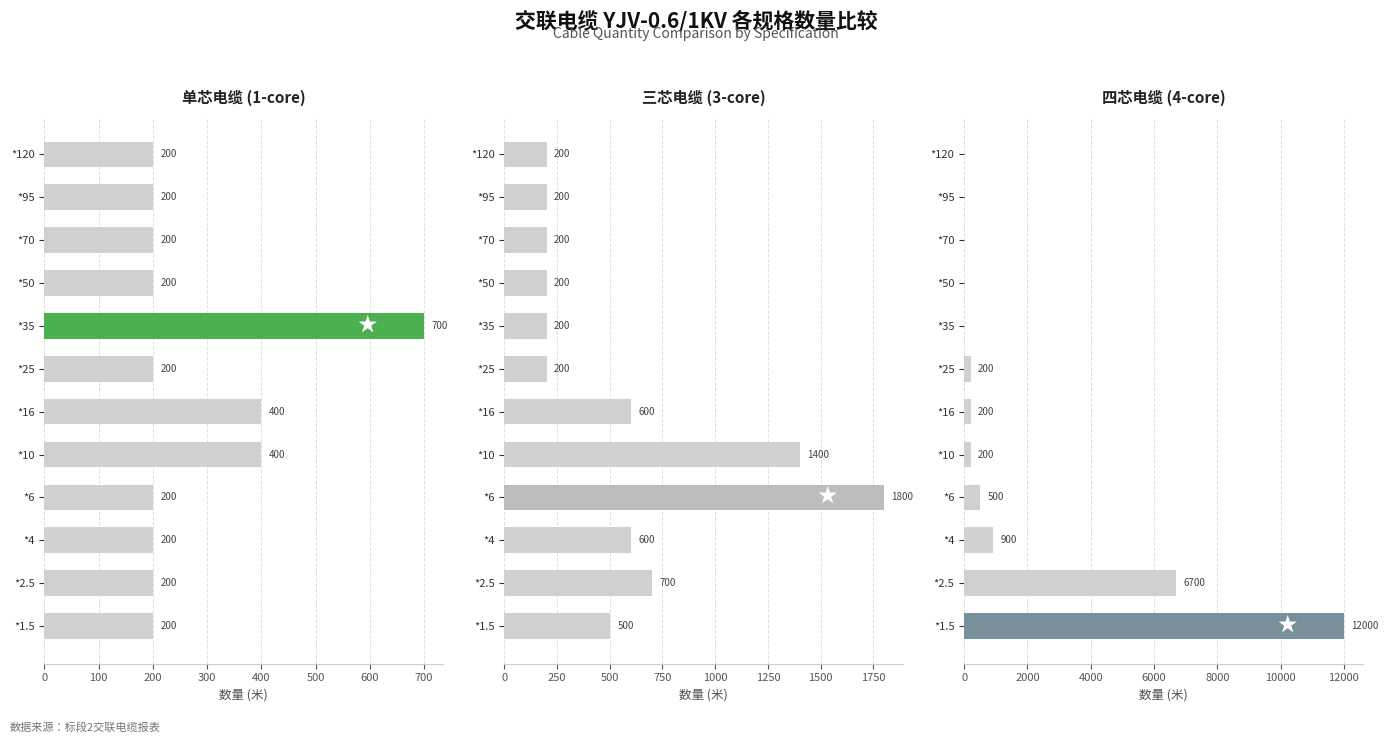

What is the label of the 5th bar from the right?

*35